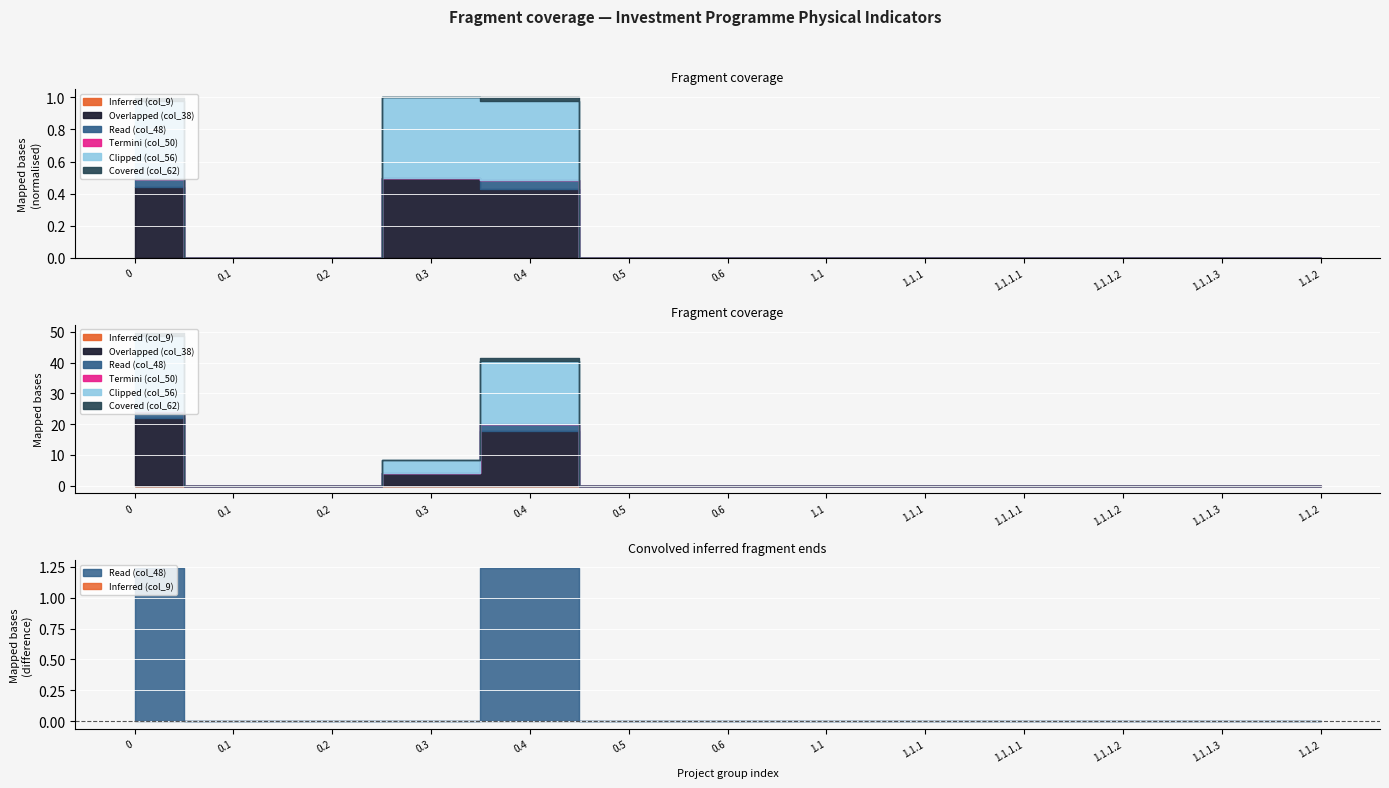

True or false: Covered (col_62) has a value of 0.6 at 0.

False